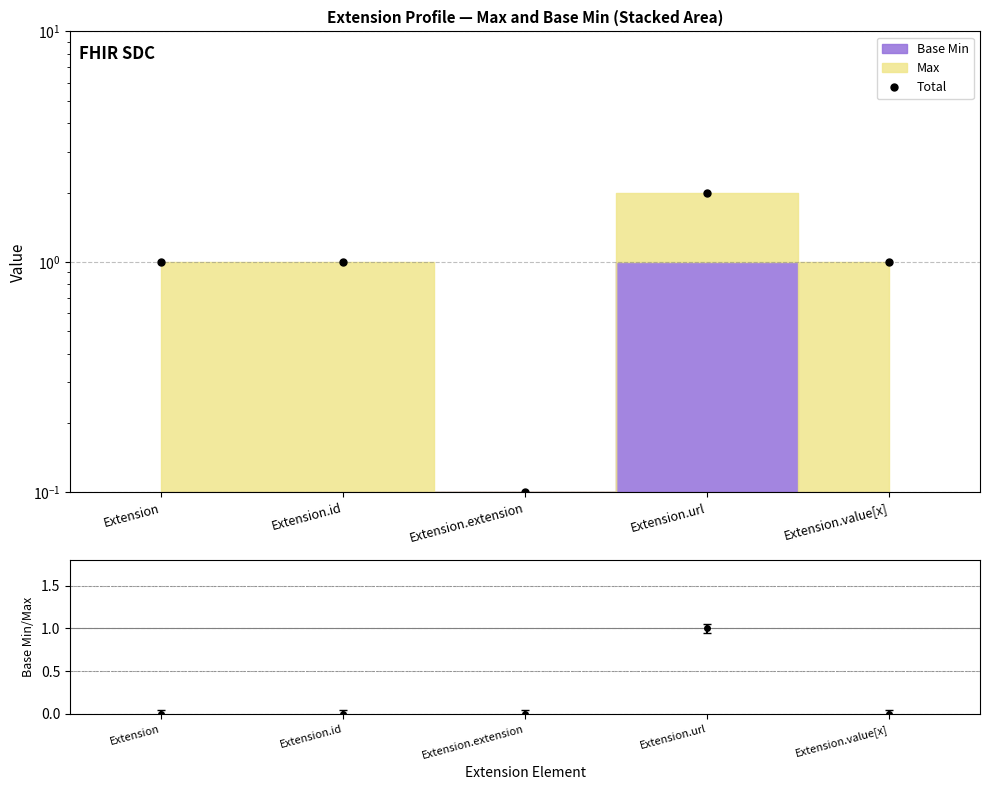

What is the sum of the values at Extension.url and Extension.id?

3.0